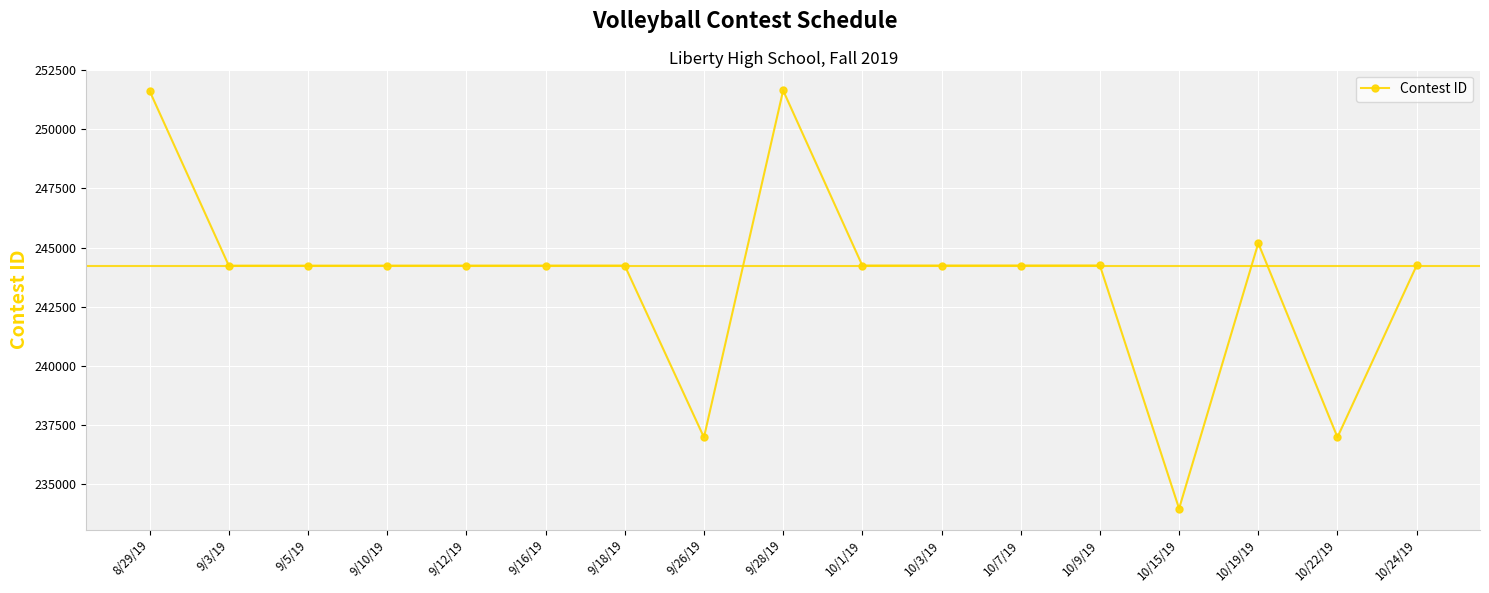

The value at 9/5/19 is 120670. True or false?

False